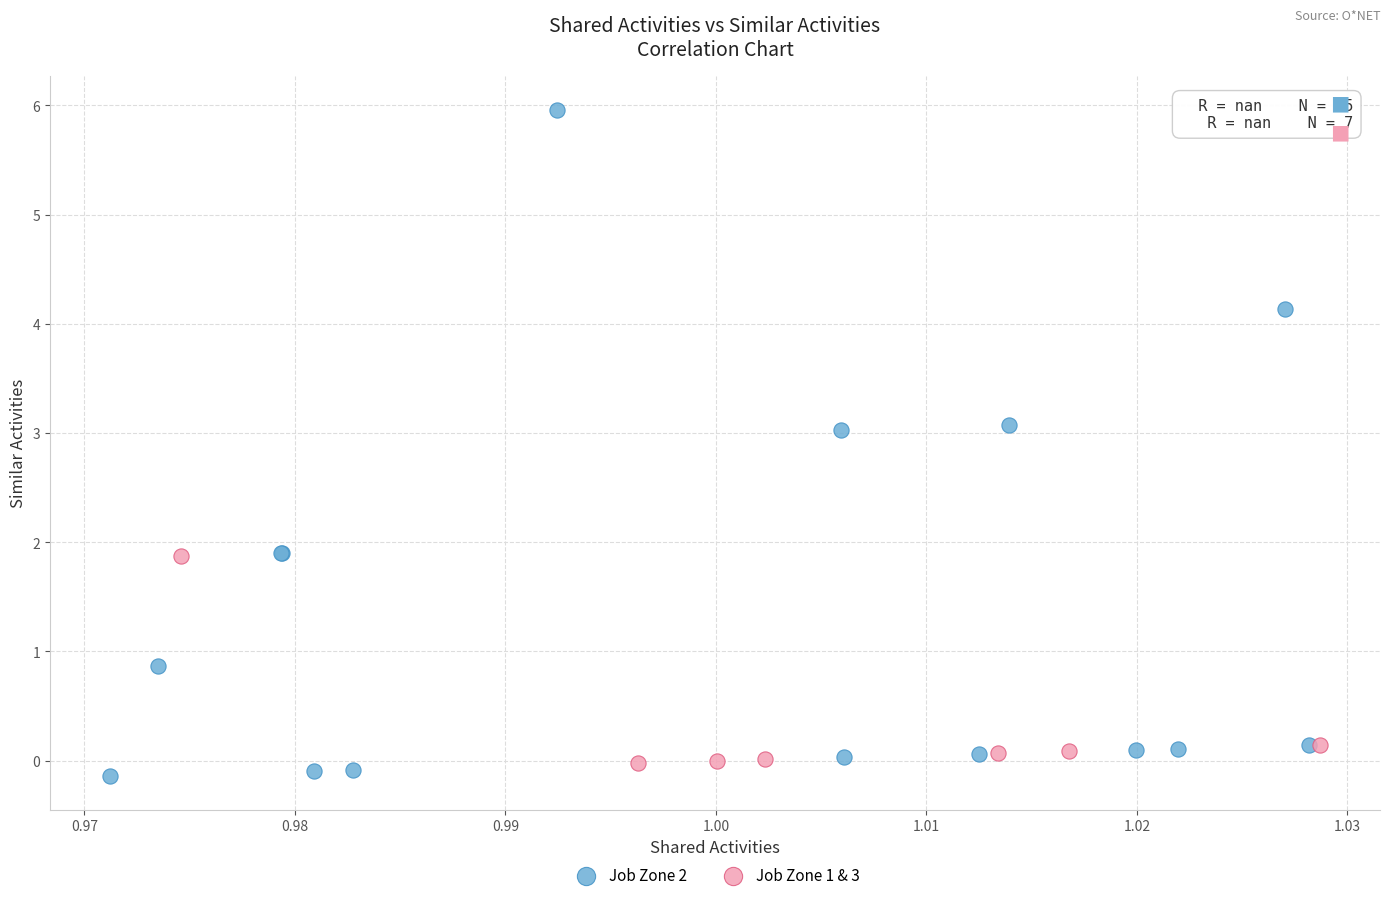

Which series contains the highest Y value?

Job Zone 2